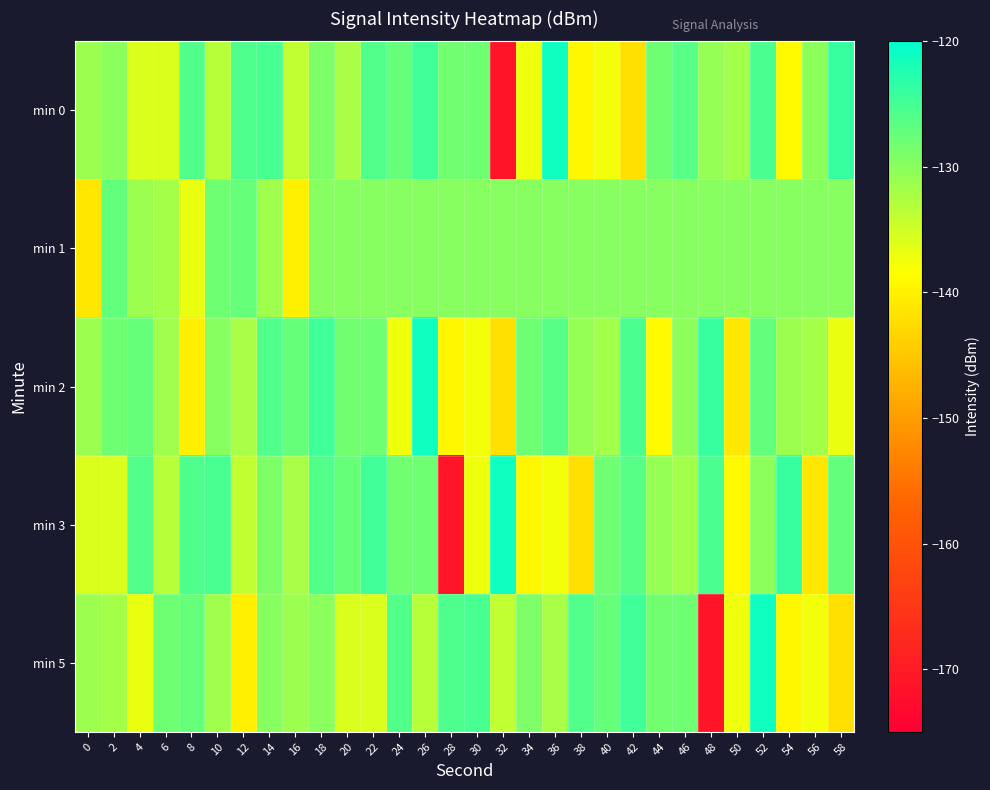

Between 16 and 36, which is larger?

36